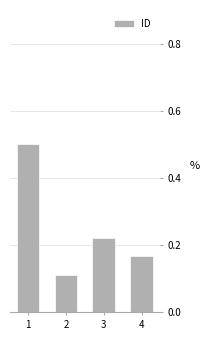

What is the sum of the values at 2 and 3?

0.3